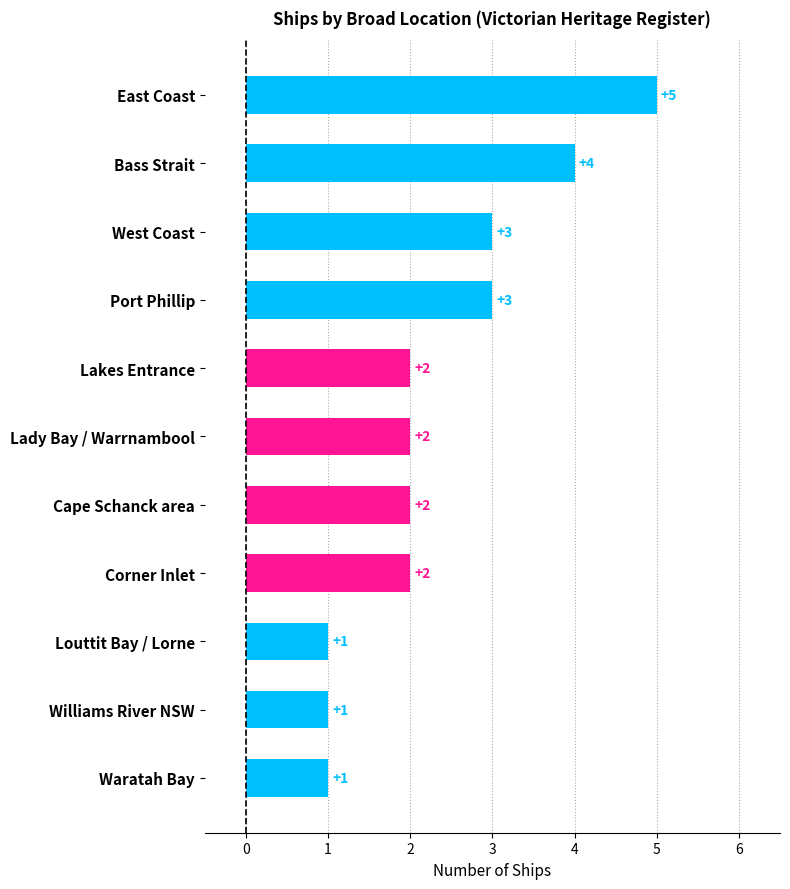

Which label corresponds to the largest value in the chart?

East Coast